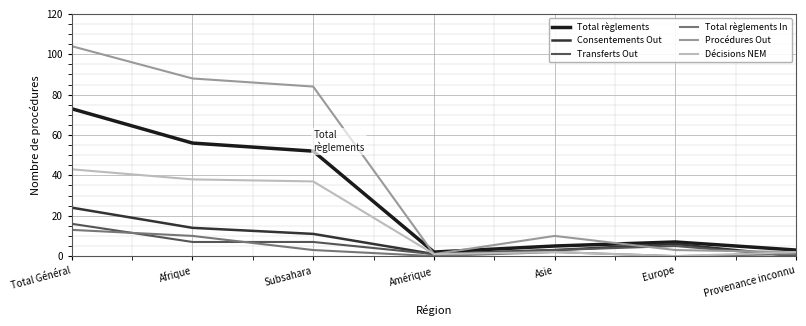

Reading left to right, list all the values displayed in this chart.

Total règlements: 73	56	52	2	5	7	3
Consentements Out: 24	14	11	1	3	6	0
Transferts Out: 16	7	7	1	3	5	0
Total règlements In: 13	10	3	0	2	0	1
Procédures Out: 104	88	84	1	10	3	2
Décisions NEM: 43	38	37	1	2	0	2